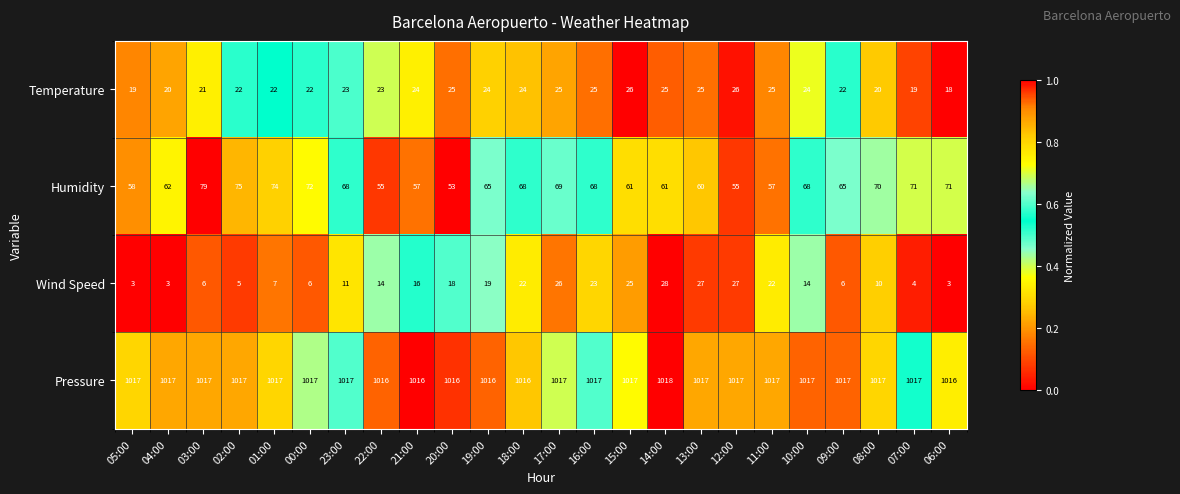

The value of Pressure at 18:00 is 1807. True or false?

False